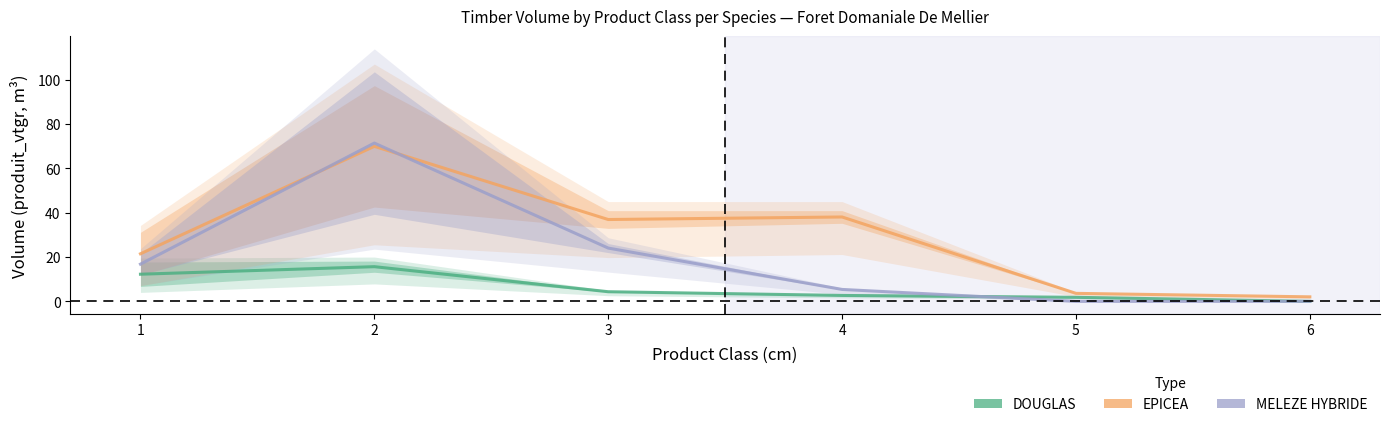

Which has a higher value, 2 or 4?

2